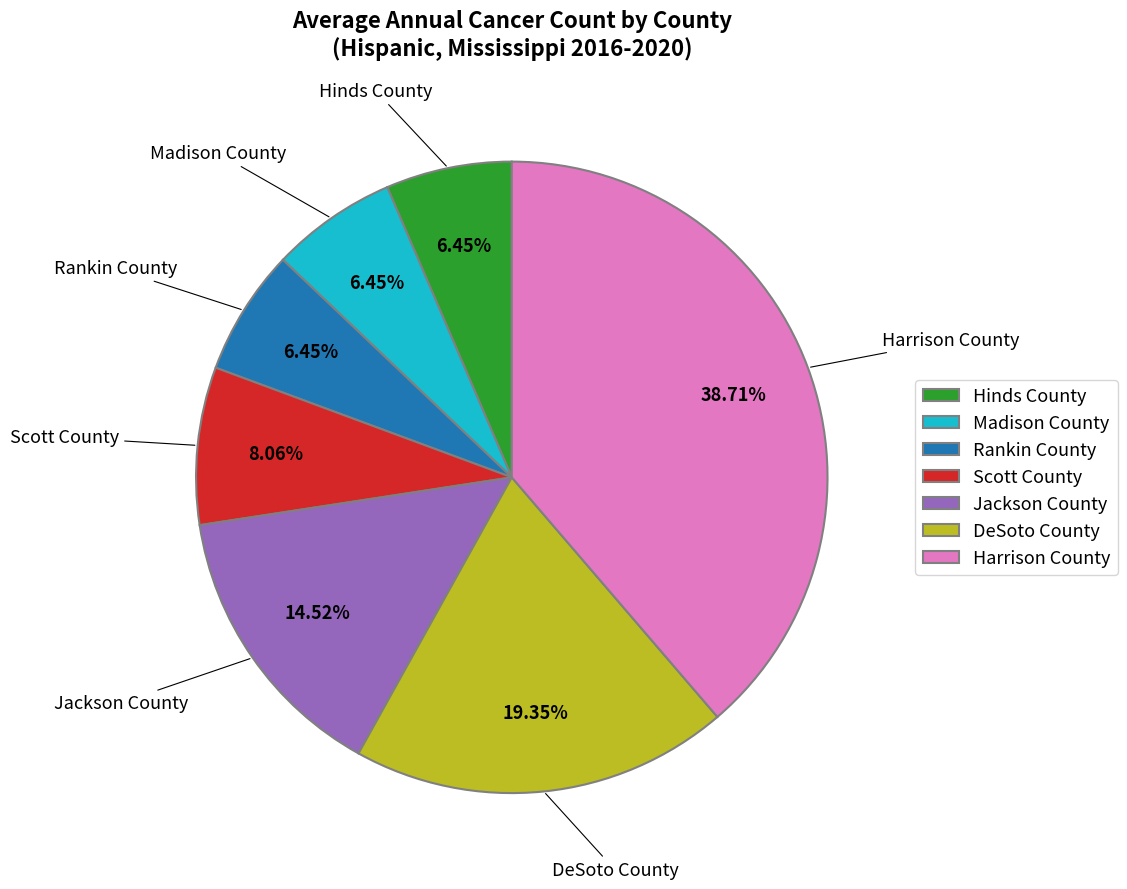

Which category has the biggest portion of the pie?

Harrison County